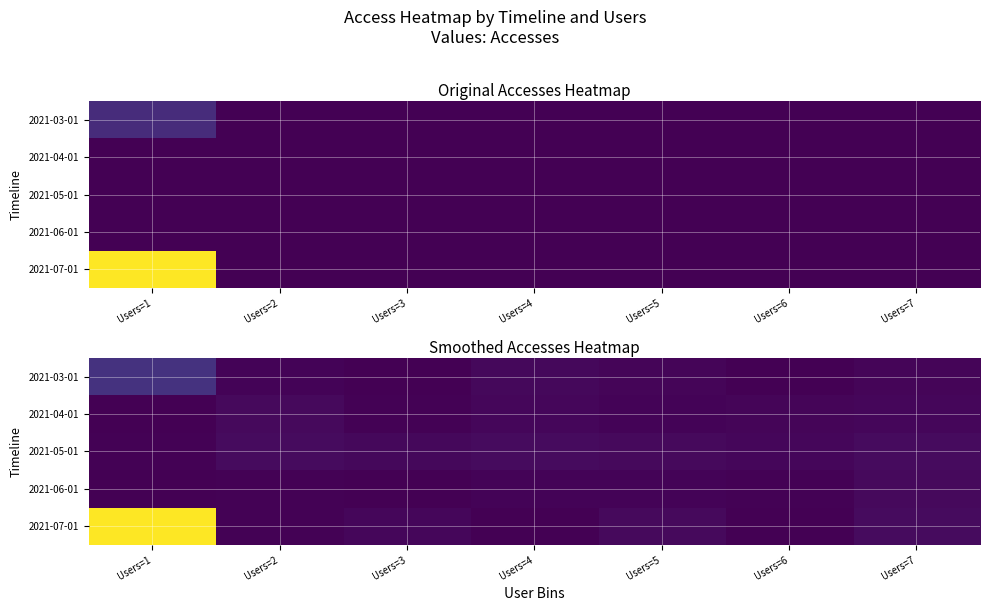

At Users=2, list the series in order from smallest to largest.

2021-06-01, 2021-07-01, 2021-03-01, 2021-04-01, 2021-05-01